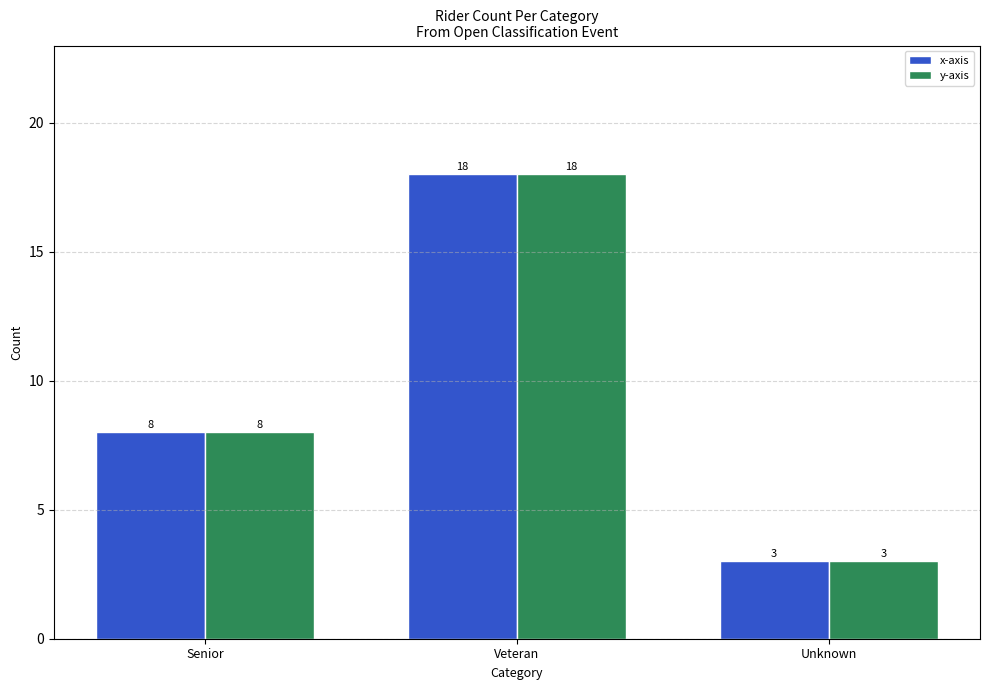

The value of x-axis at Senior is 12. True or false?

False